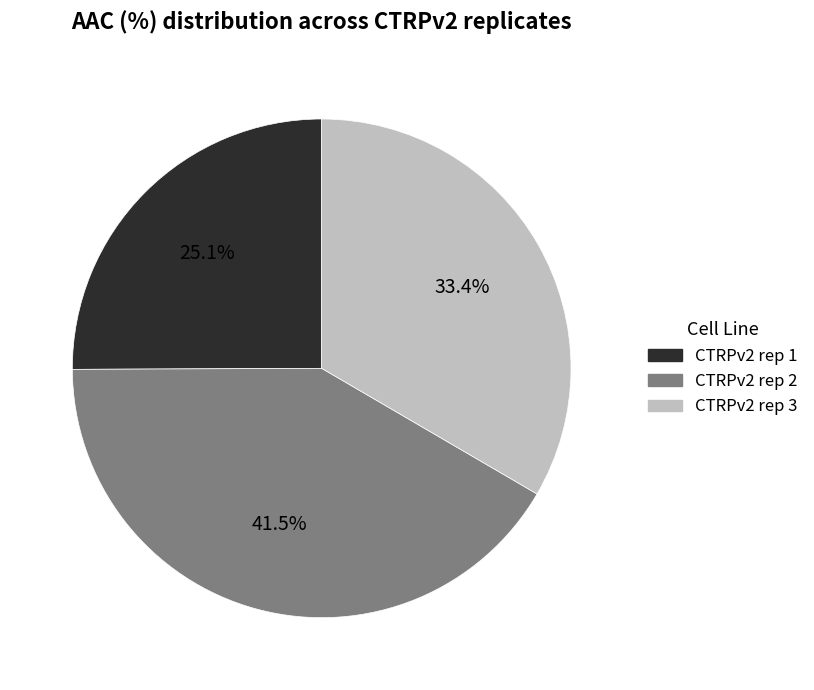

What is the smallest slice in the pie chart?

CTRPv2 rep 1